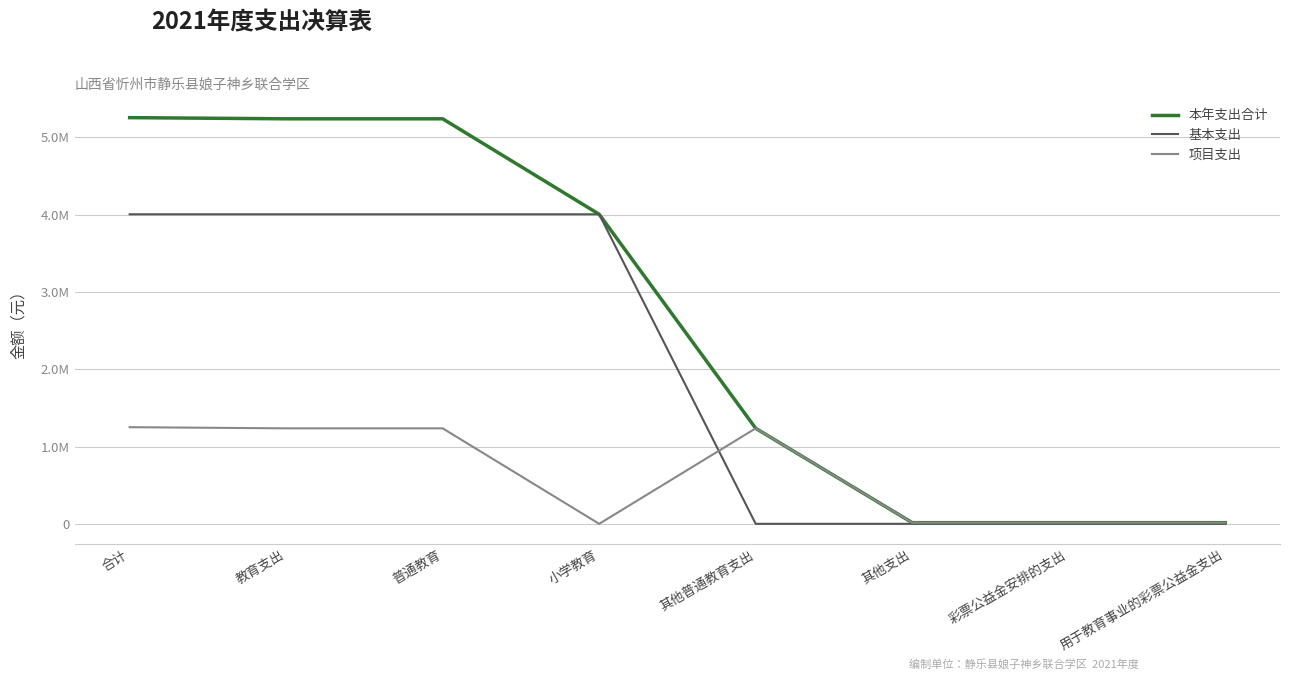

Rank the categories by 基本支出 value from highest to lowest.

合计, 教育支出, 普通教育, 小学教育, 其他普通教育支出, 其他支出, 彩票公益金安排的支出, 用于教育事业的彩票公益金支出